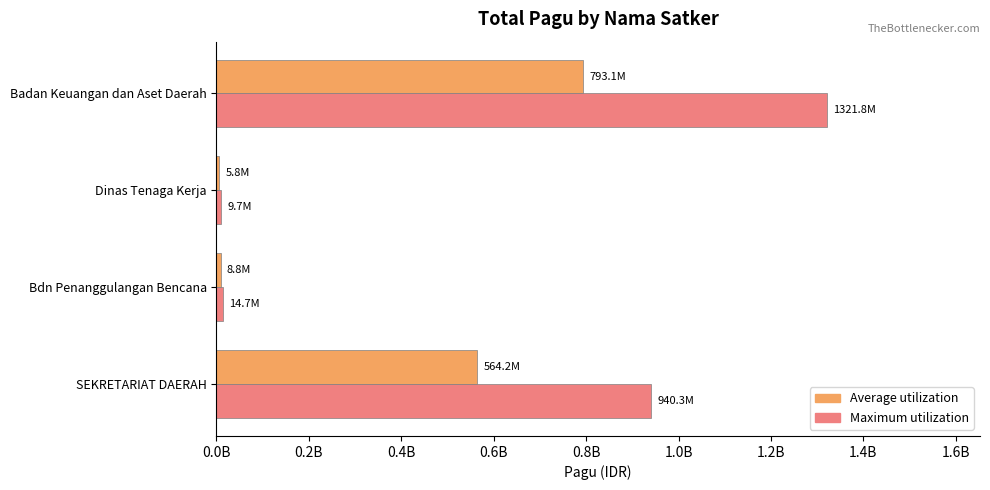

What are all the series names shown in the legend?

Average utilization, Maximum utilization